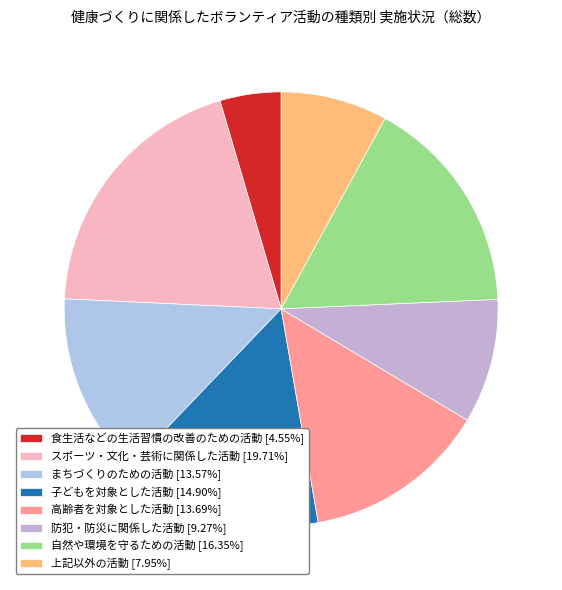

How much of the chart is everything except 上記以外の活動?

92.1%